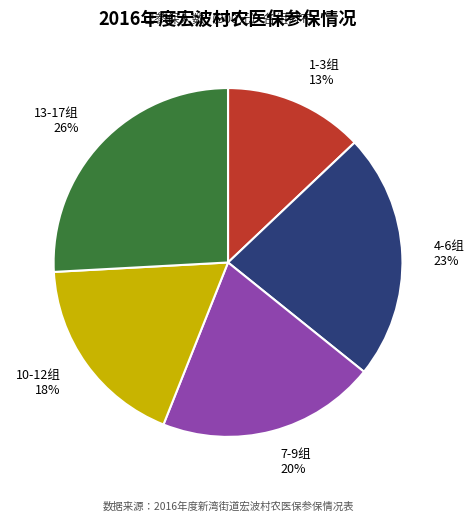

Rank the categories by value from highest to lowest.

13-17组, 4-6组, 7-9组, 10-12组, 1-3组